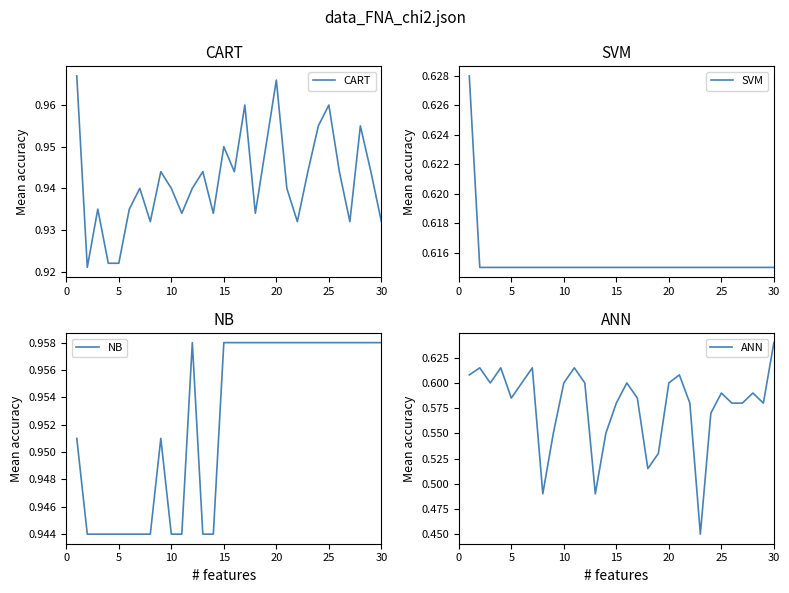

The CART series shows 1.4 at 10. True or false?

False